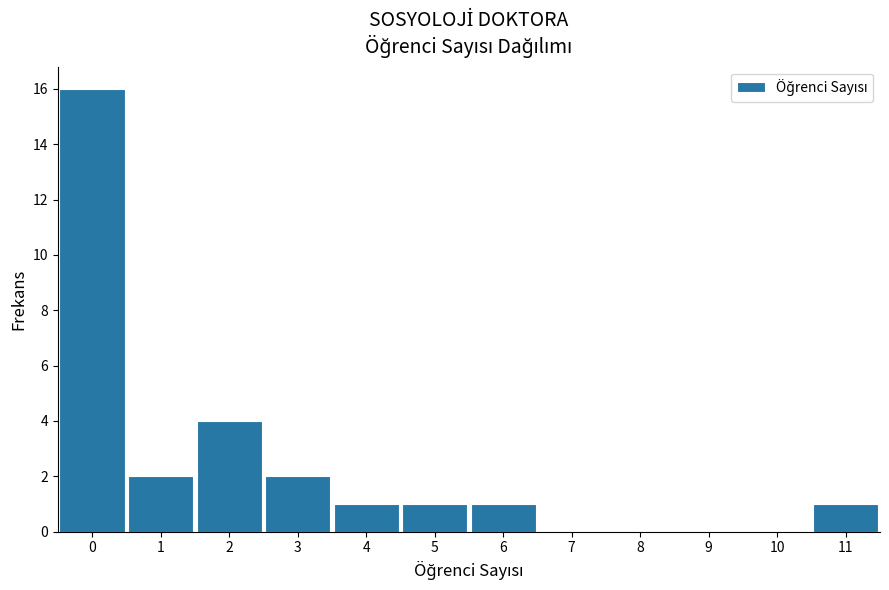

Which range on the x-axis has the tallest bar?

-0.5 to 0.5